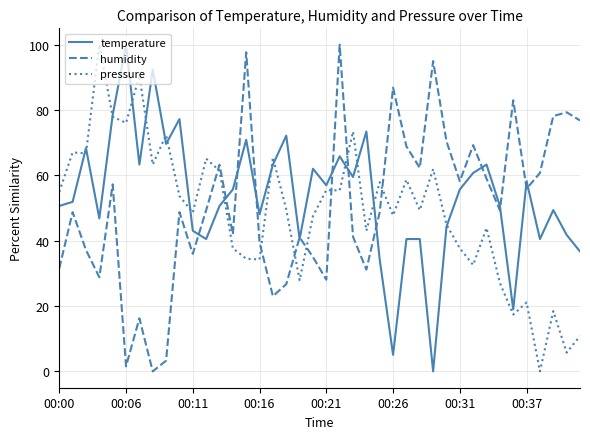

What is the difference between the second highest and minimum values in the temperature series?

92.4